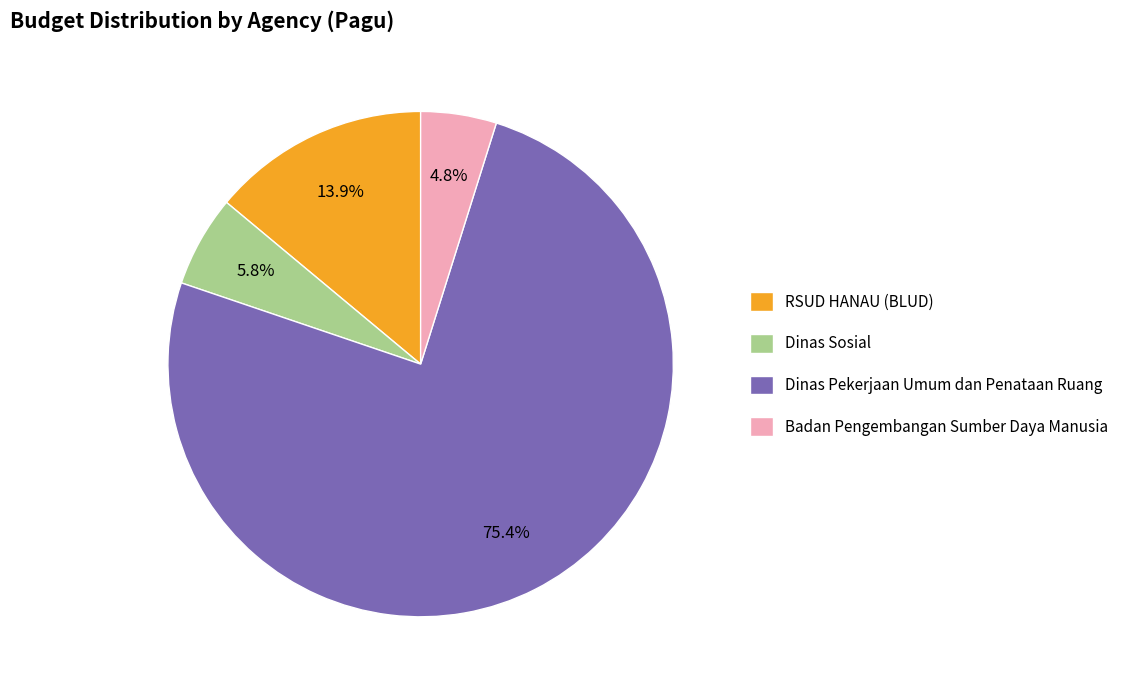

Between Dinas Pekerjaan Umum dan Penataan Ruang and Dinas Sosial, which is larger?

Dinas Pekerjaan Umum dan Penataan Ruang